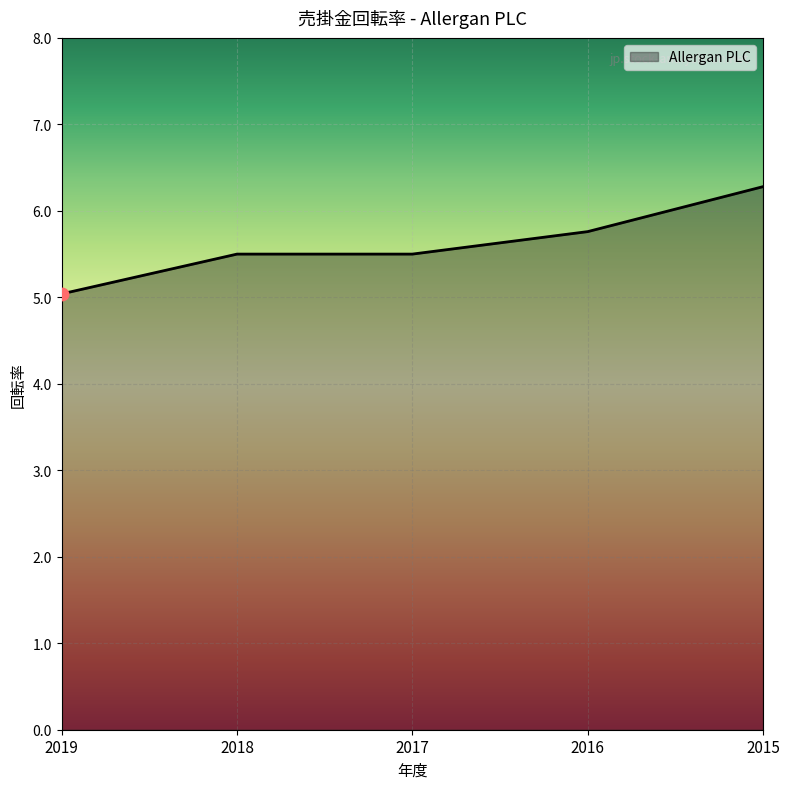

What is the ratio of the value at 2018 to the value at 2015?

0.9